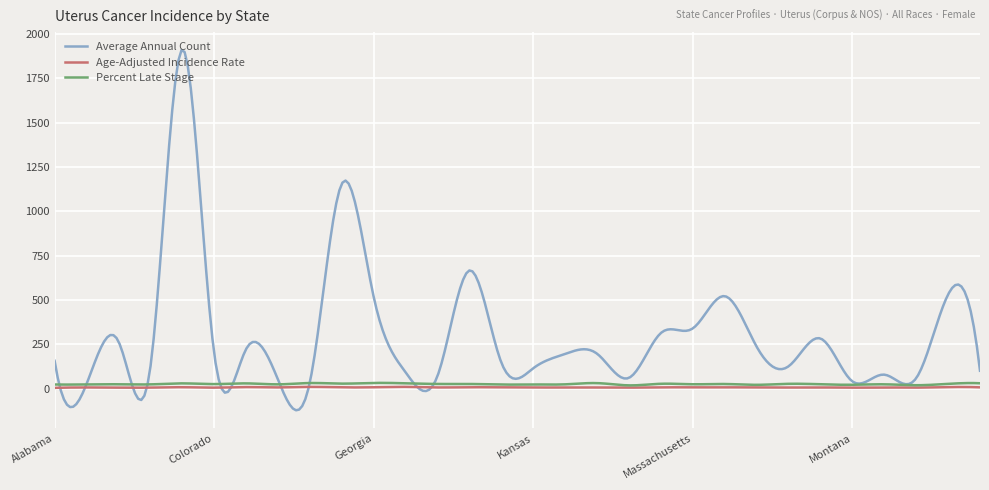

Is this an area chart (filled region under the line)?

No